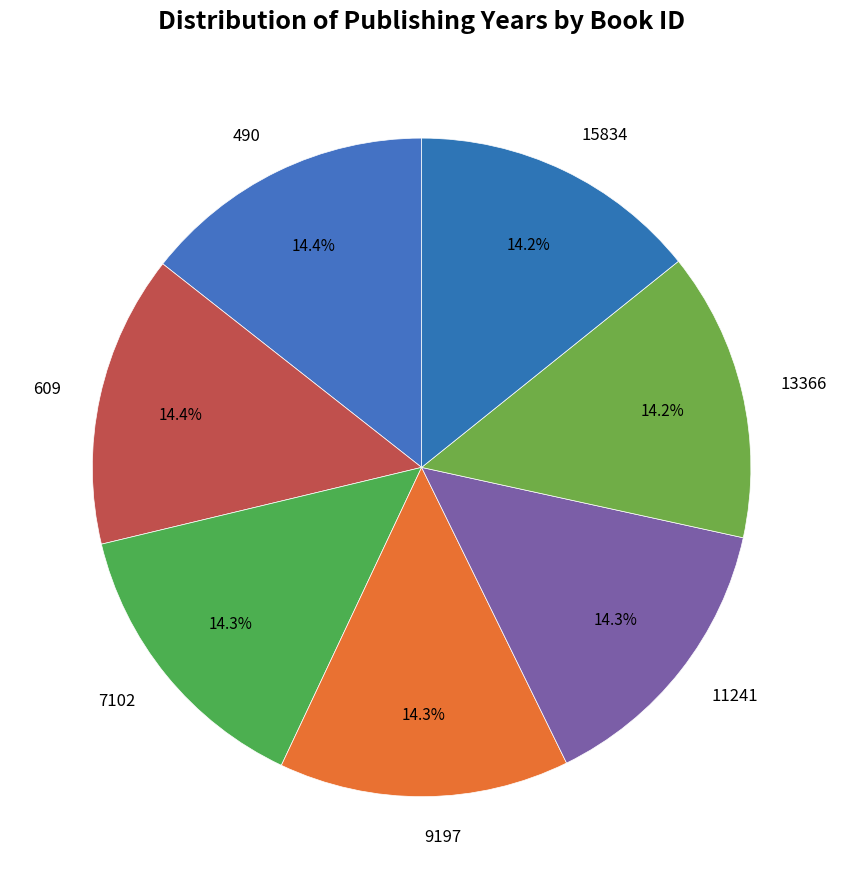

Is 11241 the majority of the pie?

No